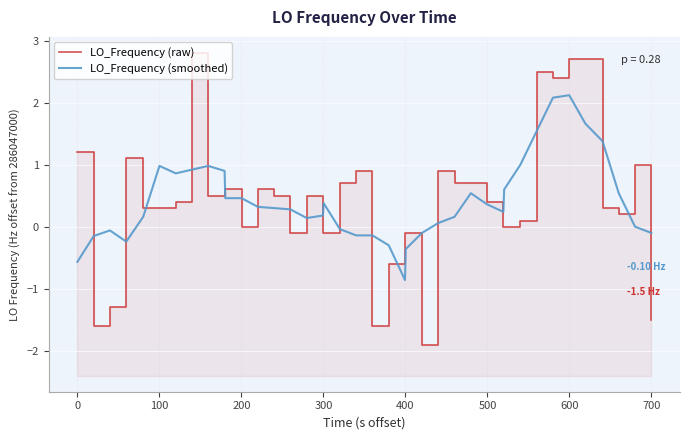

How many interior local valleys does the LO_Frequency (raw) series have?

8